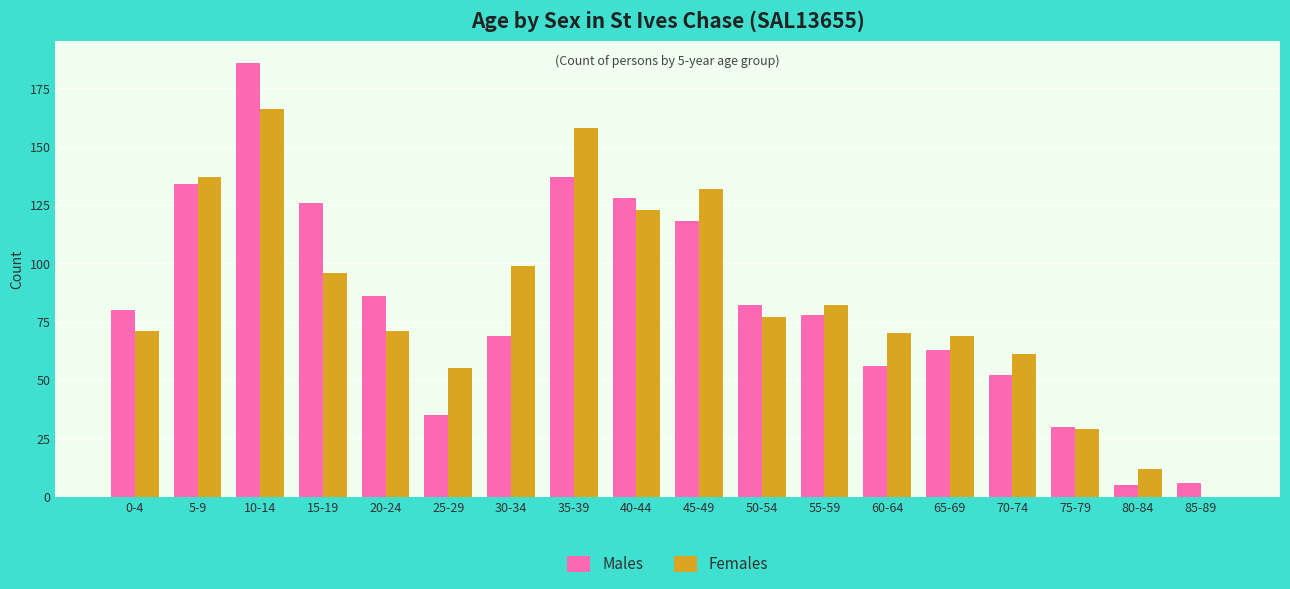

Reading left to right, extract all data points from this chart.

Males: 80	134	186	126	86	35	69	137	128	118	82	78	56	63	52	30	5	6
Females: 71	137	166	96	71	55	99	158	123	132	77	82	70	69	61	29	12	0